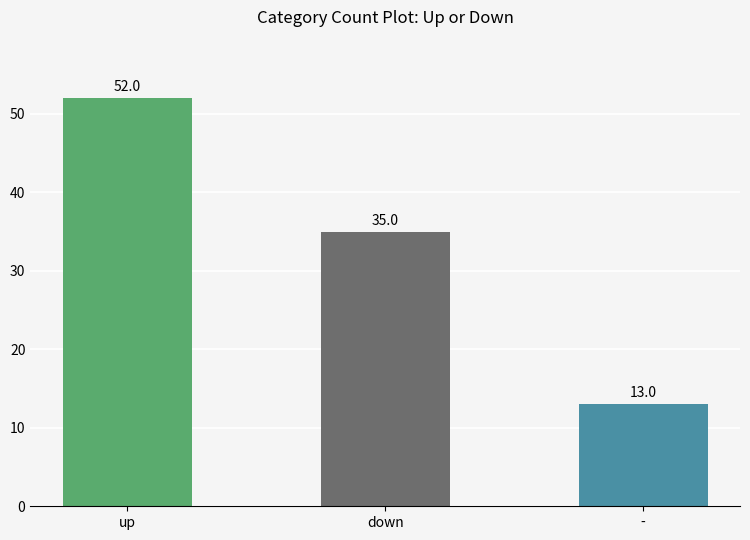

Count the values in the range 13 to 52.

3